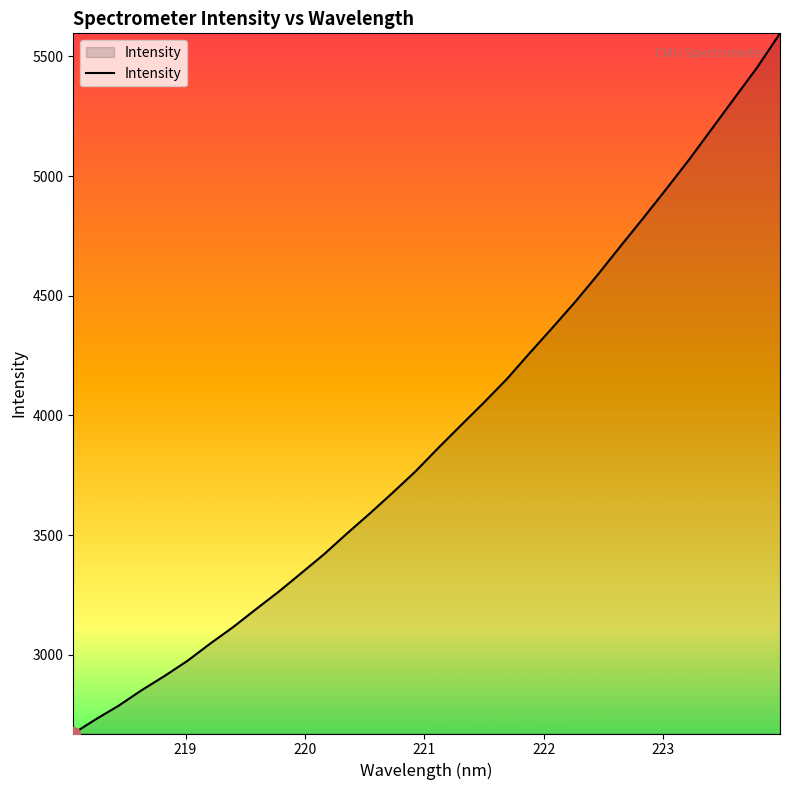

What is the sum of all values?

125674.1